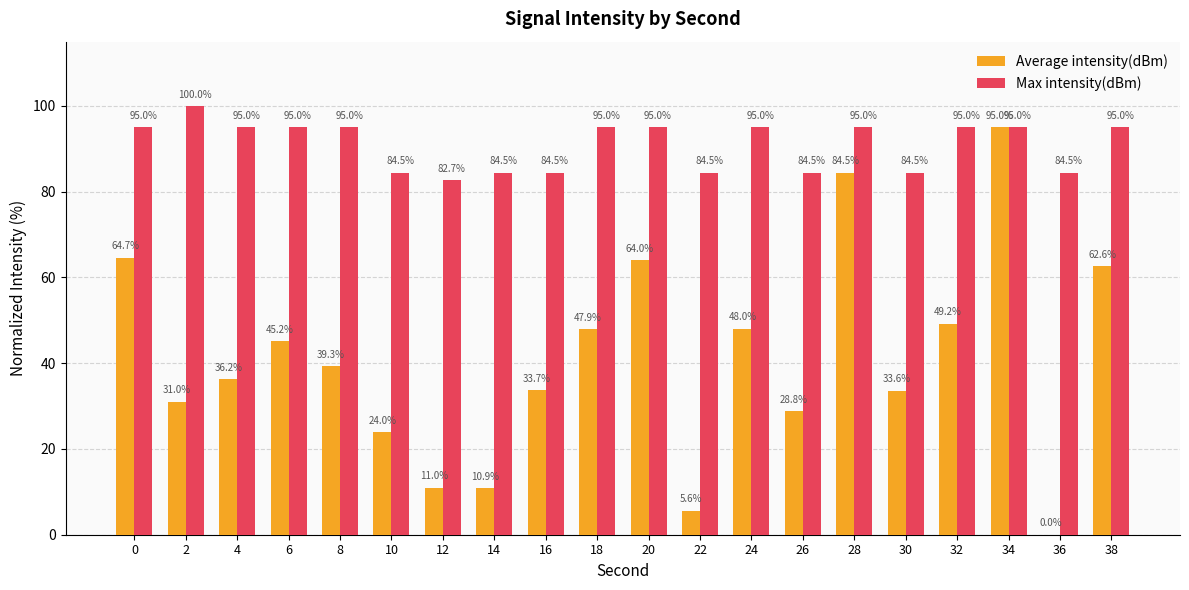

What is the maximum value for Max intensity(dBm)?

100.0